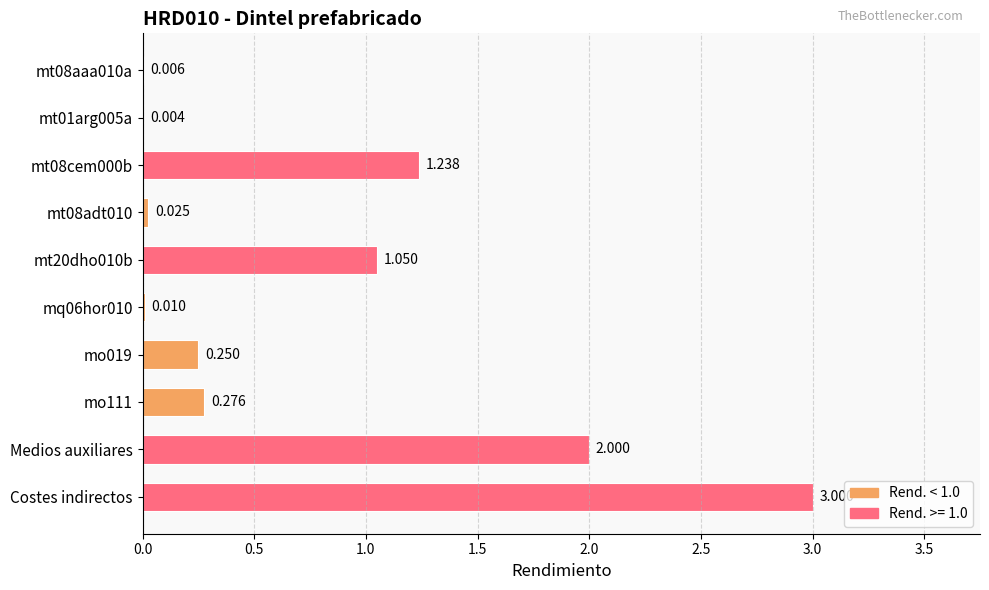

Which category has the highest value across all series?

Costes indirectos